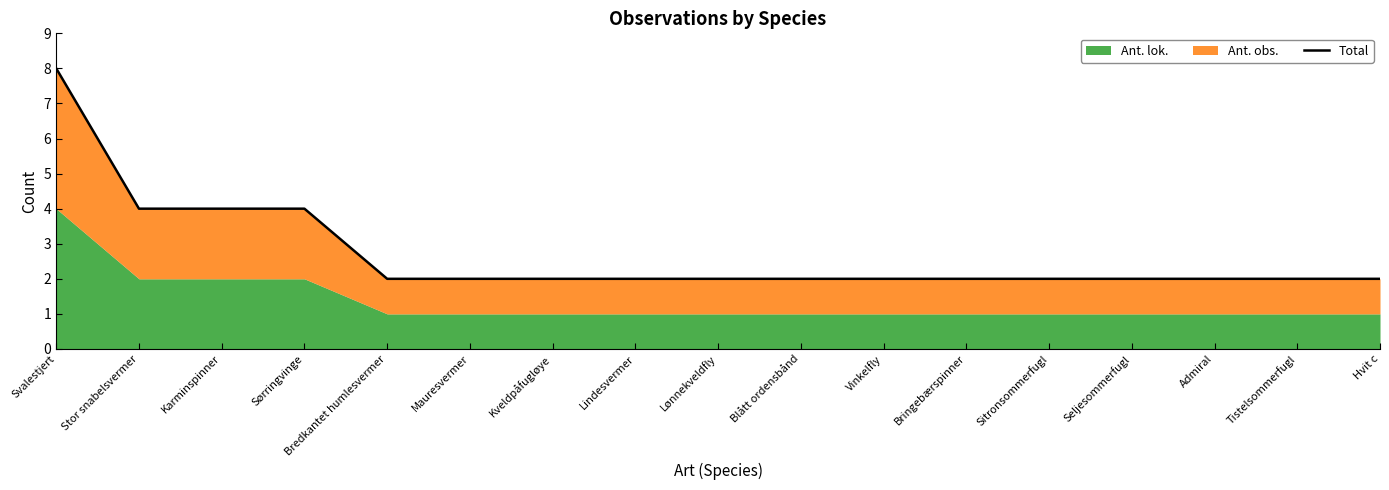

Is it true that the value at Karminspinner is 2?

False